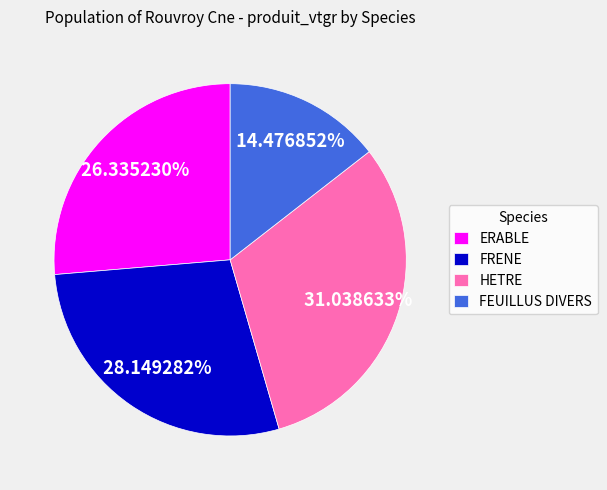

Is it true that FEUILLUS DIVERS is 14% of the pie?

True